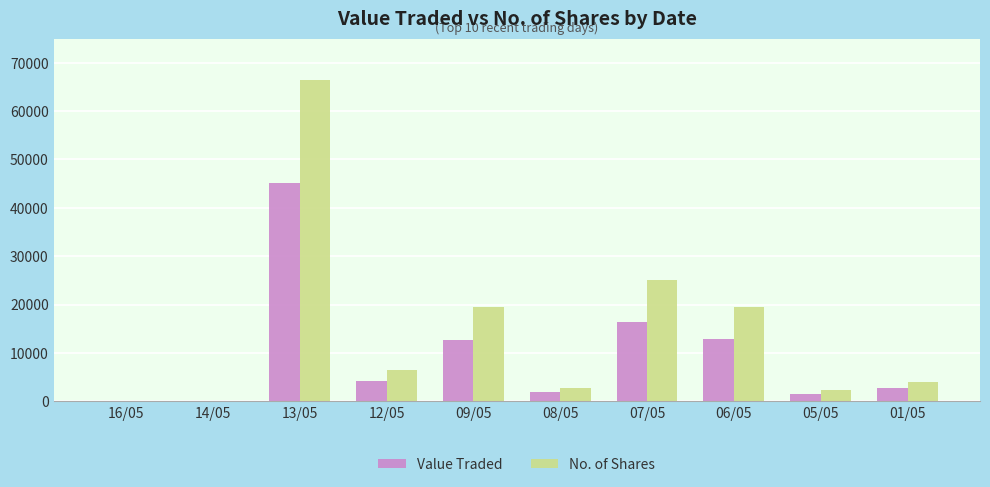

Where is No. of Shares nearest to the value 33276?

07/05